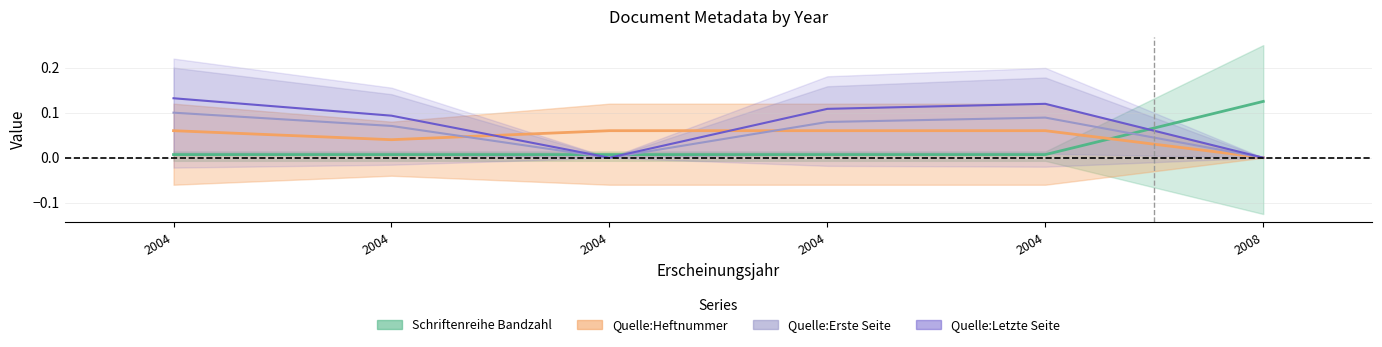

The value of Quelle:Letzte Seite at 2004 is 0.1. True or false?

False